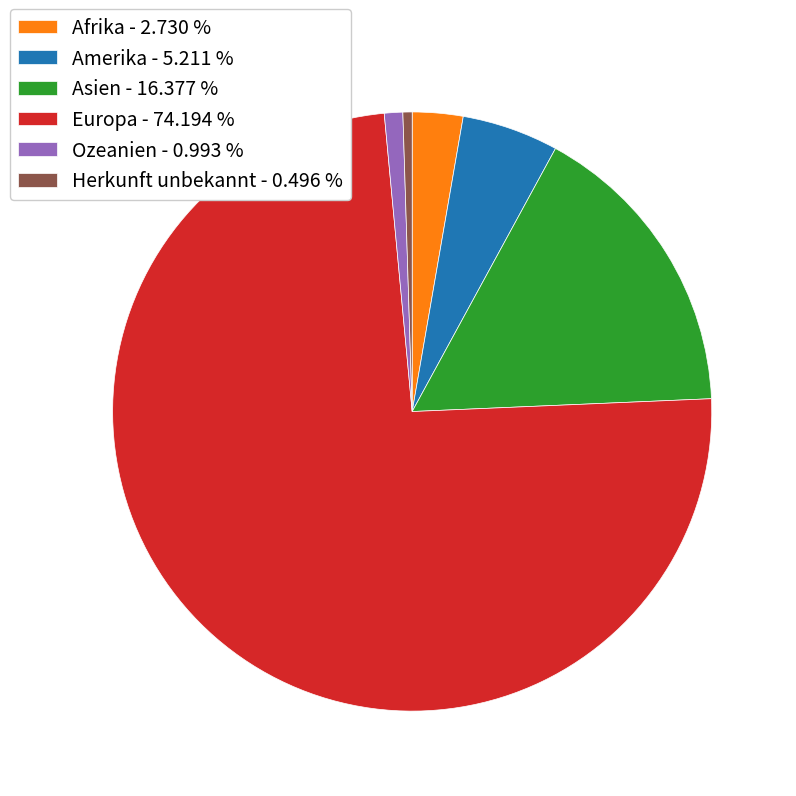

Does Amerika represent more than half of the total?

No